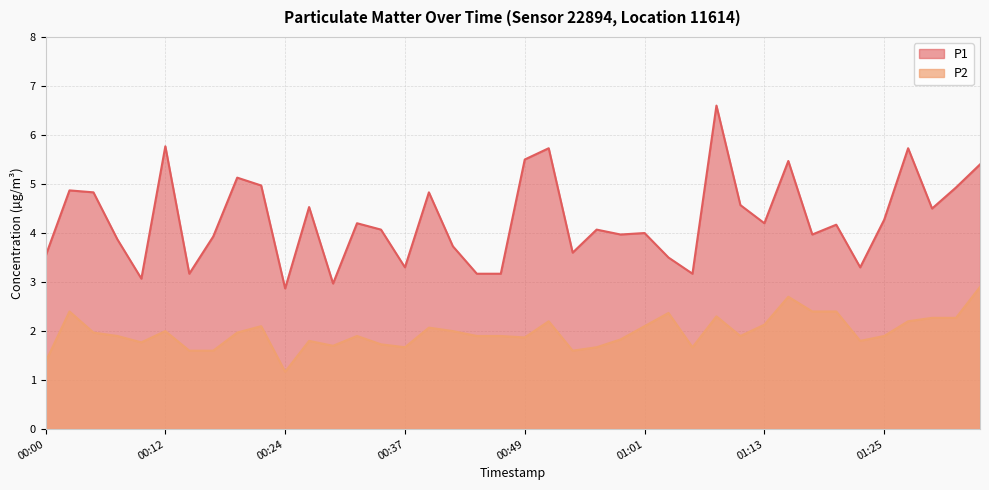

Which category has the highest value in the P1 series?

01:08